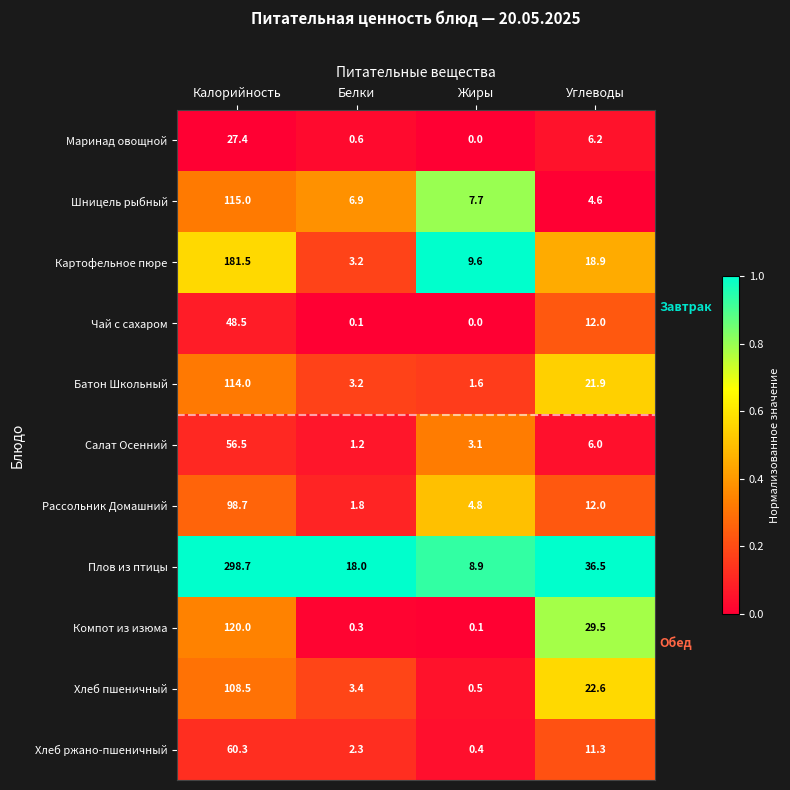

What value does the Хлеб ржано-пшеничный series have at Белки?

2.3